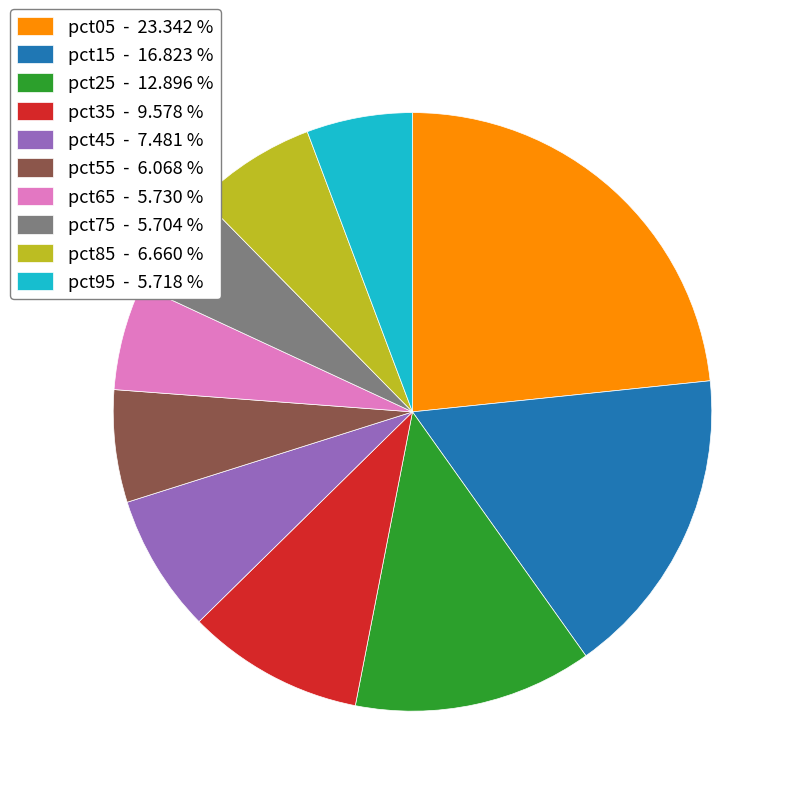

Does pct85 account for over 50% of the chart?

No